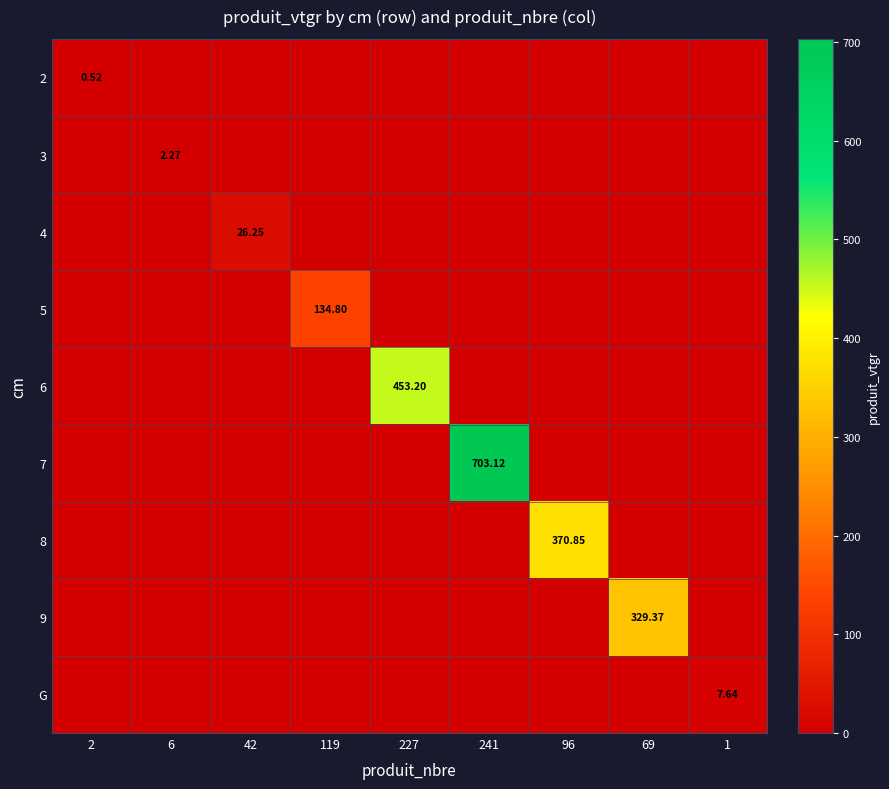

What is the total value across all series at 241?

703.1